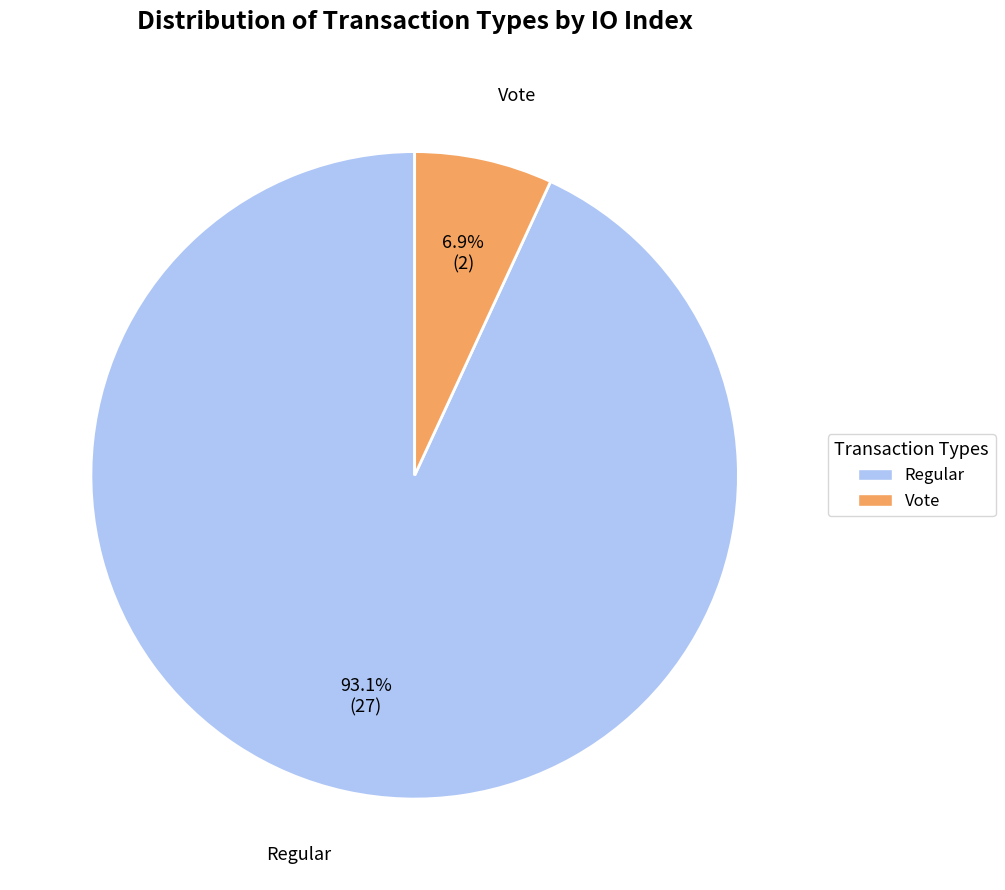

Rank the categories by value from lowest to highest.

Vote, Regular